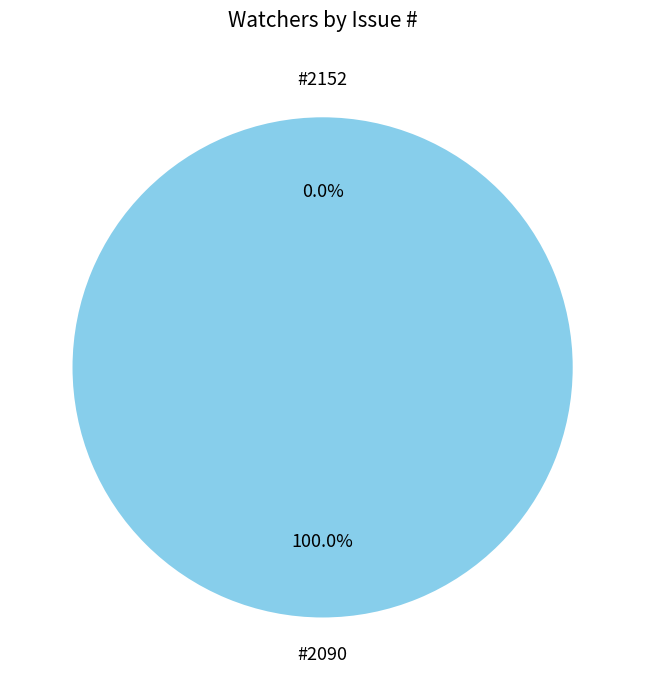

Is it true that 2152 is 9% of the pie?

False